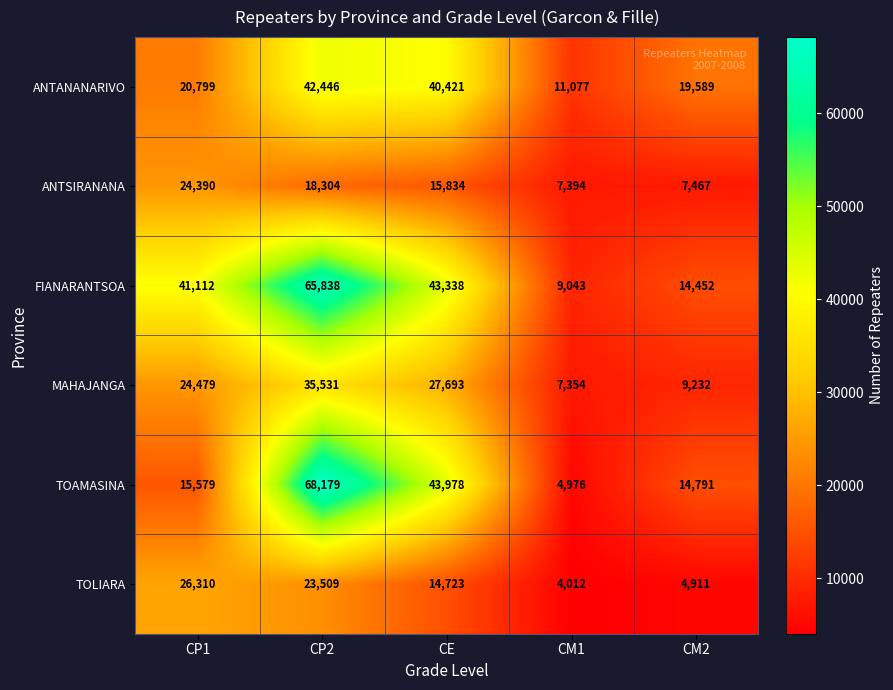

Is it true that TOLIARA equals 1797 at CM2?

False